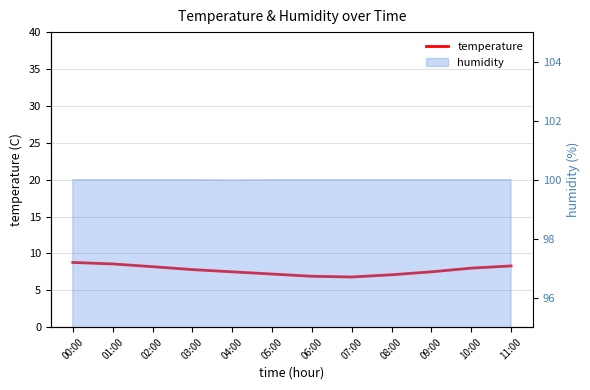

Reading left to right, transcribe all the data shown in this chart.

00:00=8.8	01:00=8.6	02:00=8.2	03:00=7.8	04:00=7.5	05:00=7.2	06:00=6.9	07:00=6.8	08:00=7.1	09:00=7.5	10:00=8.0	11:00=8.3